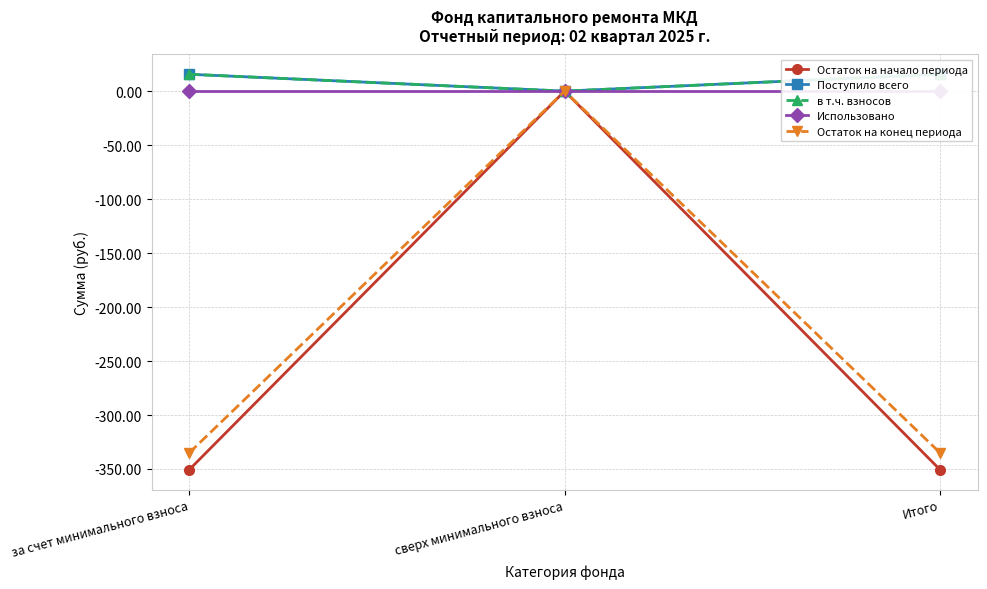

Which series has the largest total across all categories?

Поступило всего